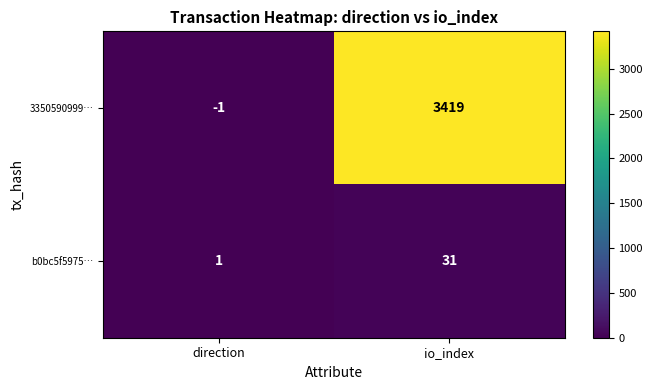

At which category does the chart reach its minimum across all series?

direction